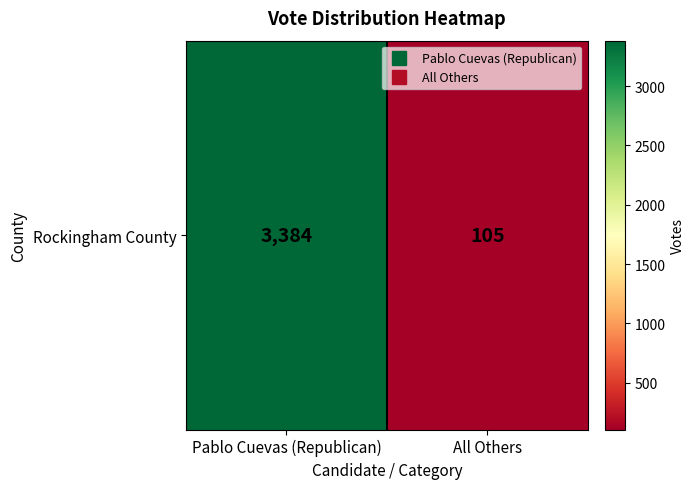

Reading left to right, list all the values displayed in this chart.

Pablo Cuevas (Republican)=3384	All Others=105